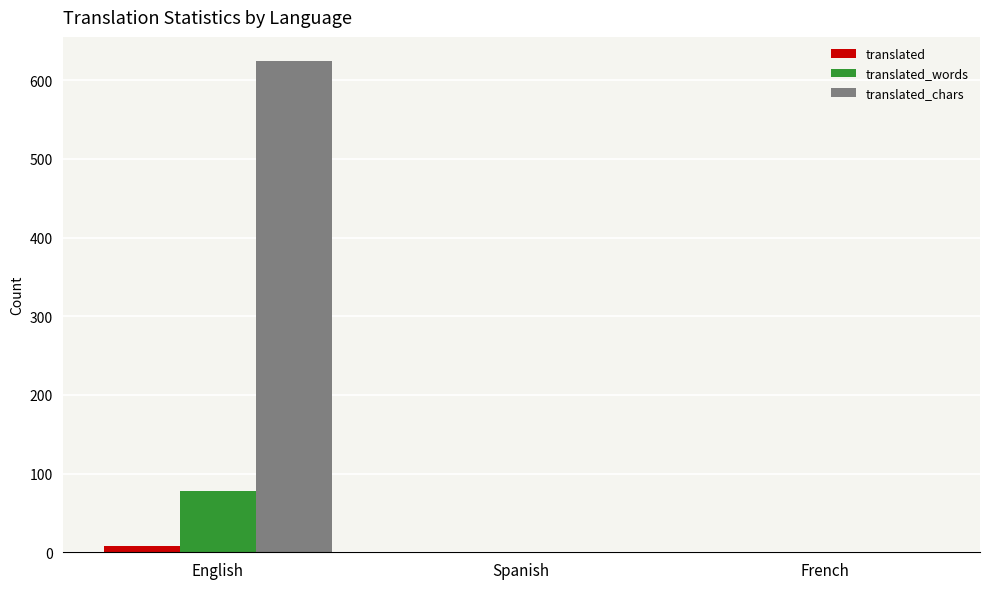

At which category is the sum across all series the highest?

English